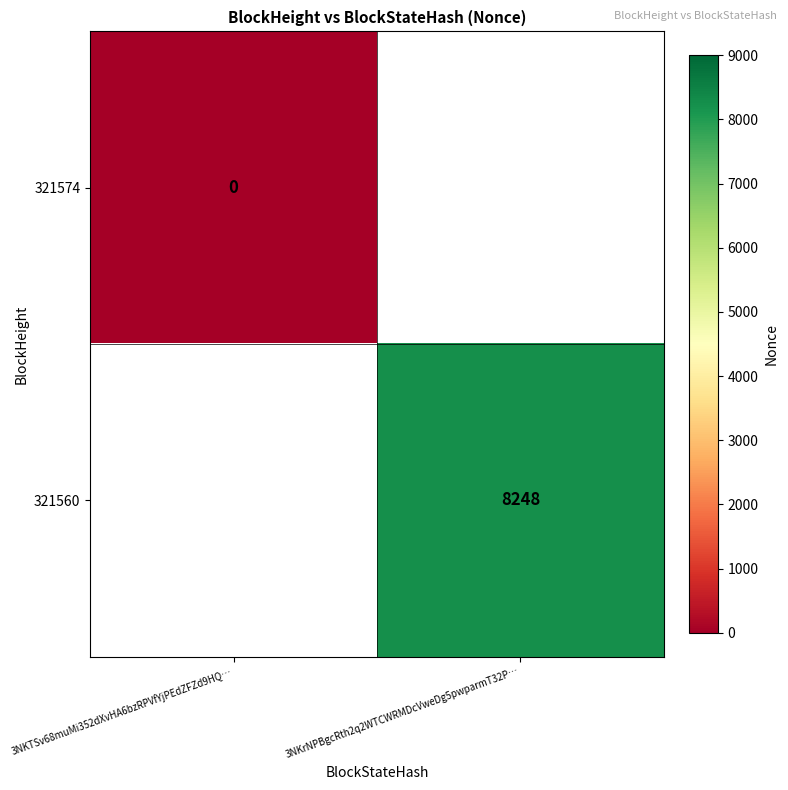

How many categories are shown in the chart?

2